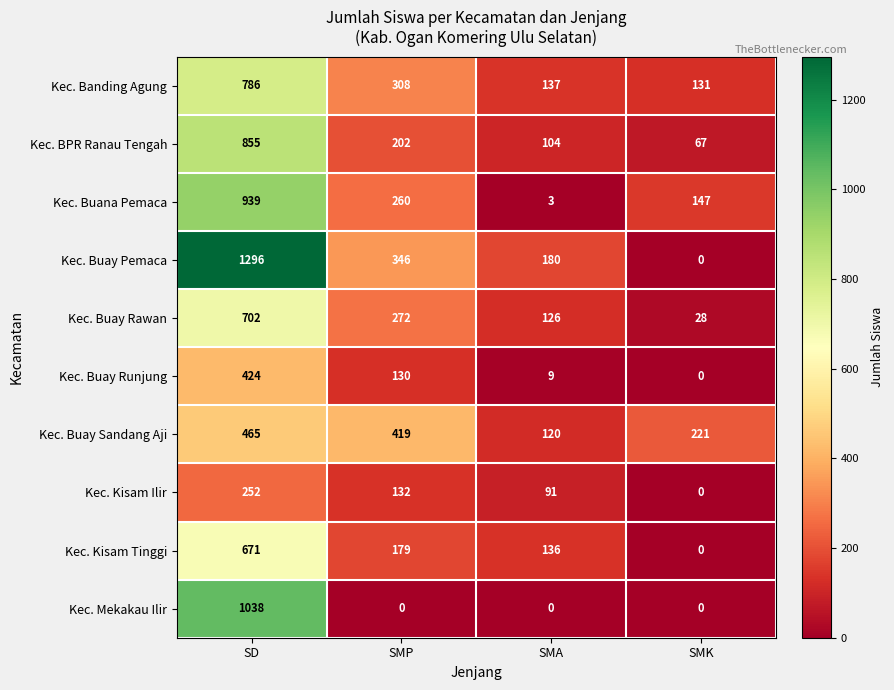

What is the spread (max minus min) of values at SMK?

221